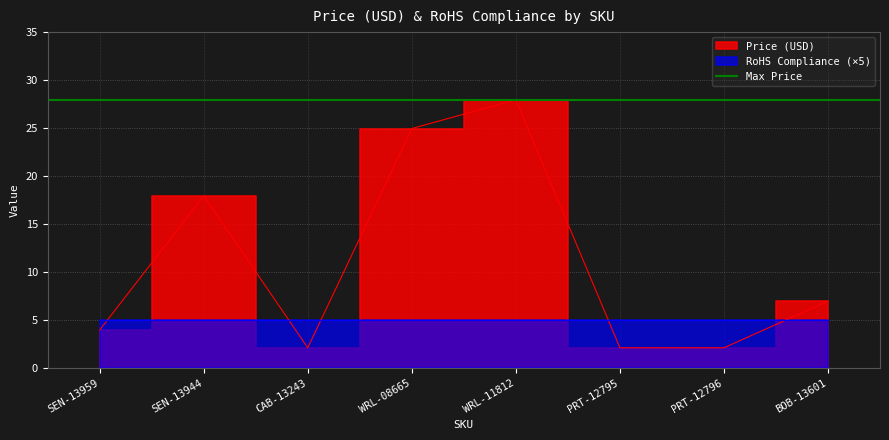

List the labels in order of value, largest first.

WRL-11812, WRL-08665, SEN-13944, BOB-13601, SEN-13959, CAB-13243, PRT-12795, PRT-12796